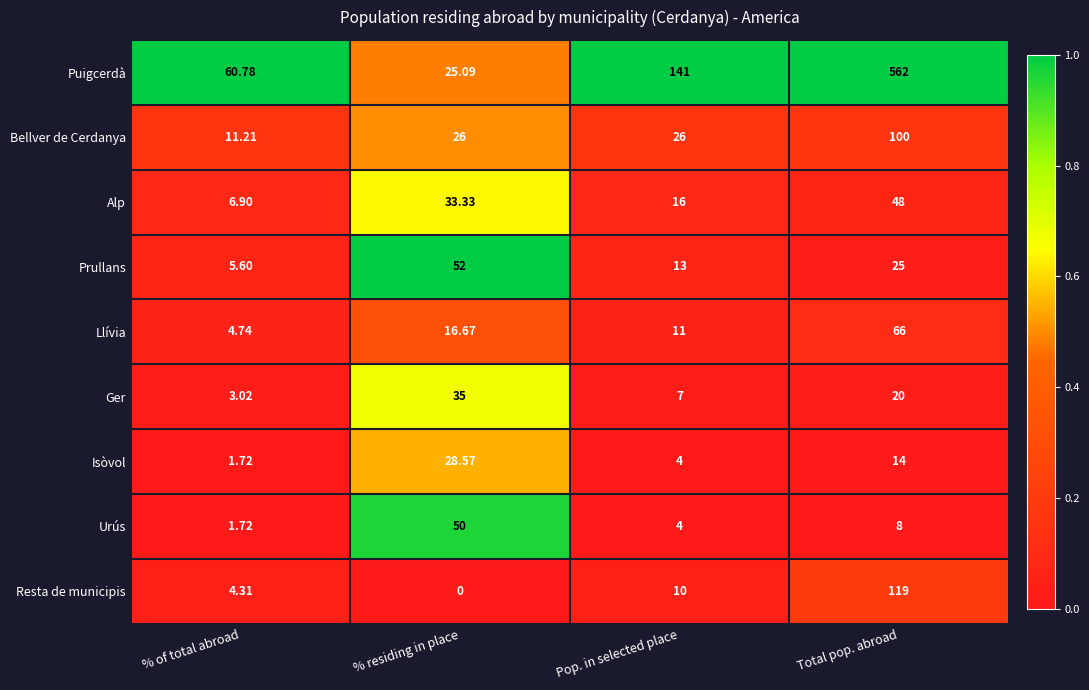

How many values in the Alp series exceed 33?

2